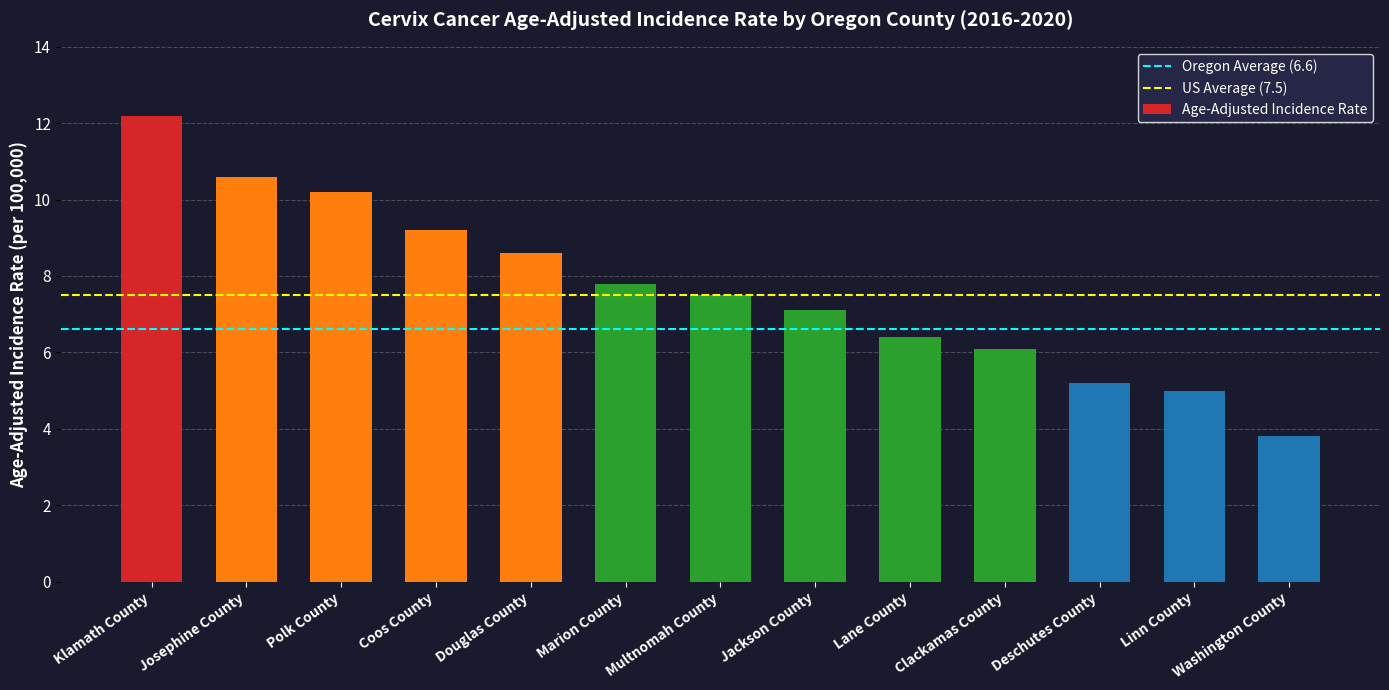

Which category has the lowest value across all series?

Washington County